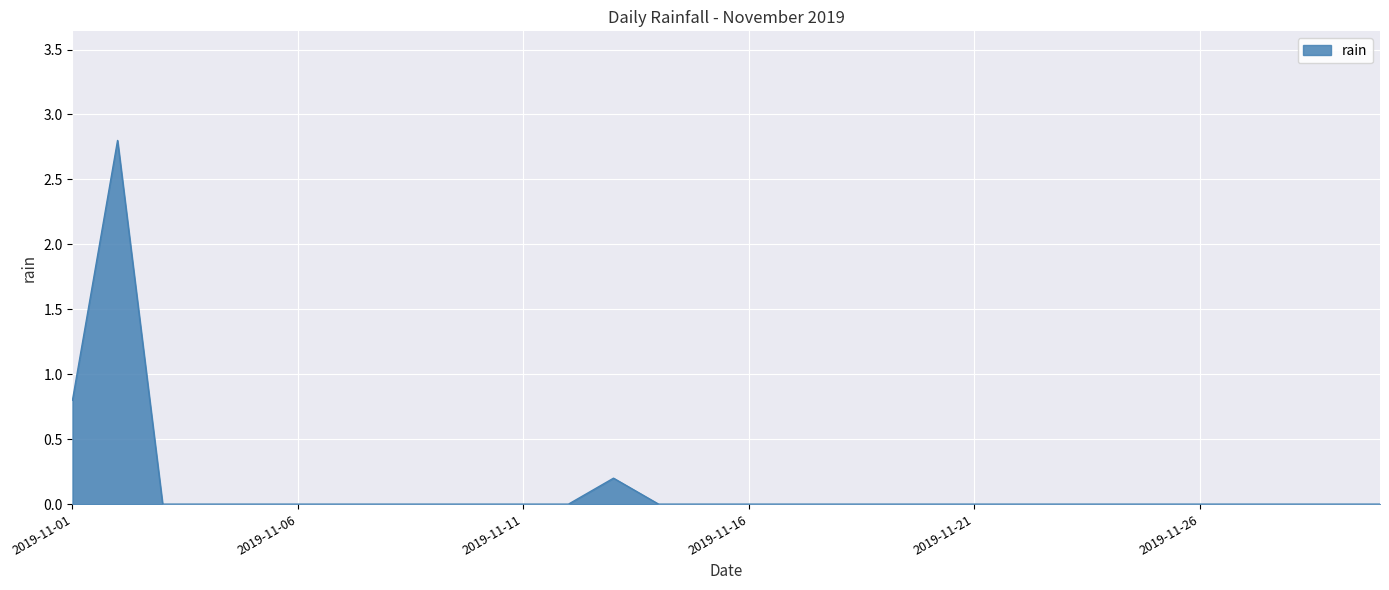

What is the greatest value displayed?

2.8